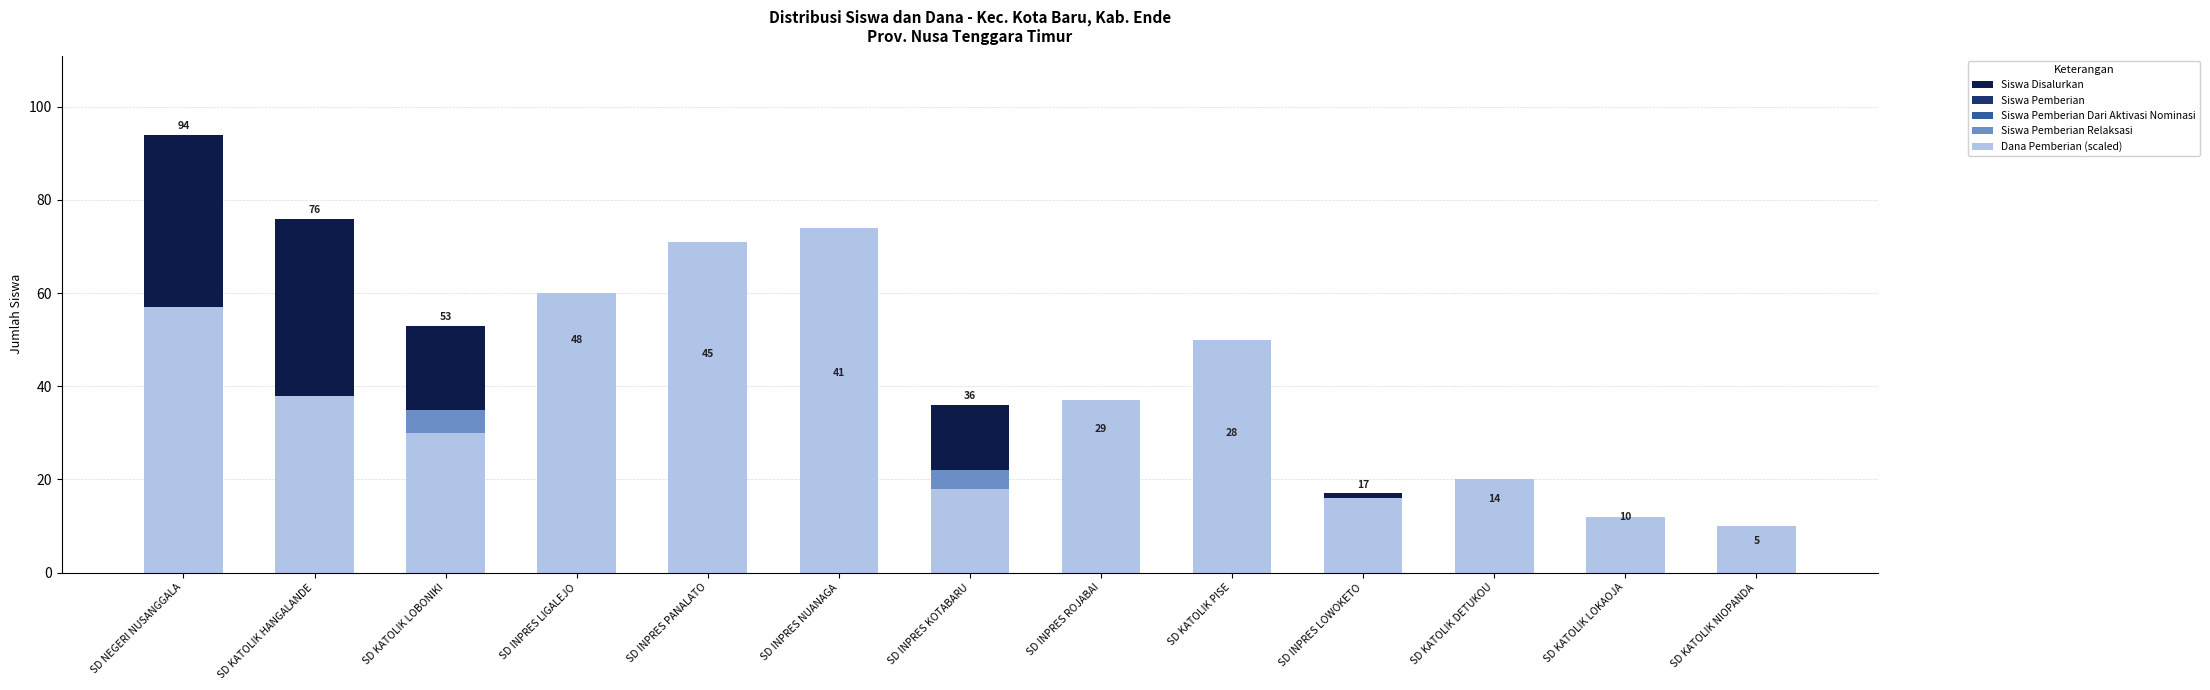

Which label corresponds to the largest value in the chart?

SD NEGERI NUSANGGALA